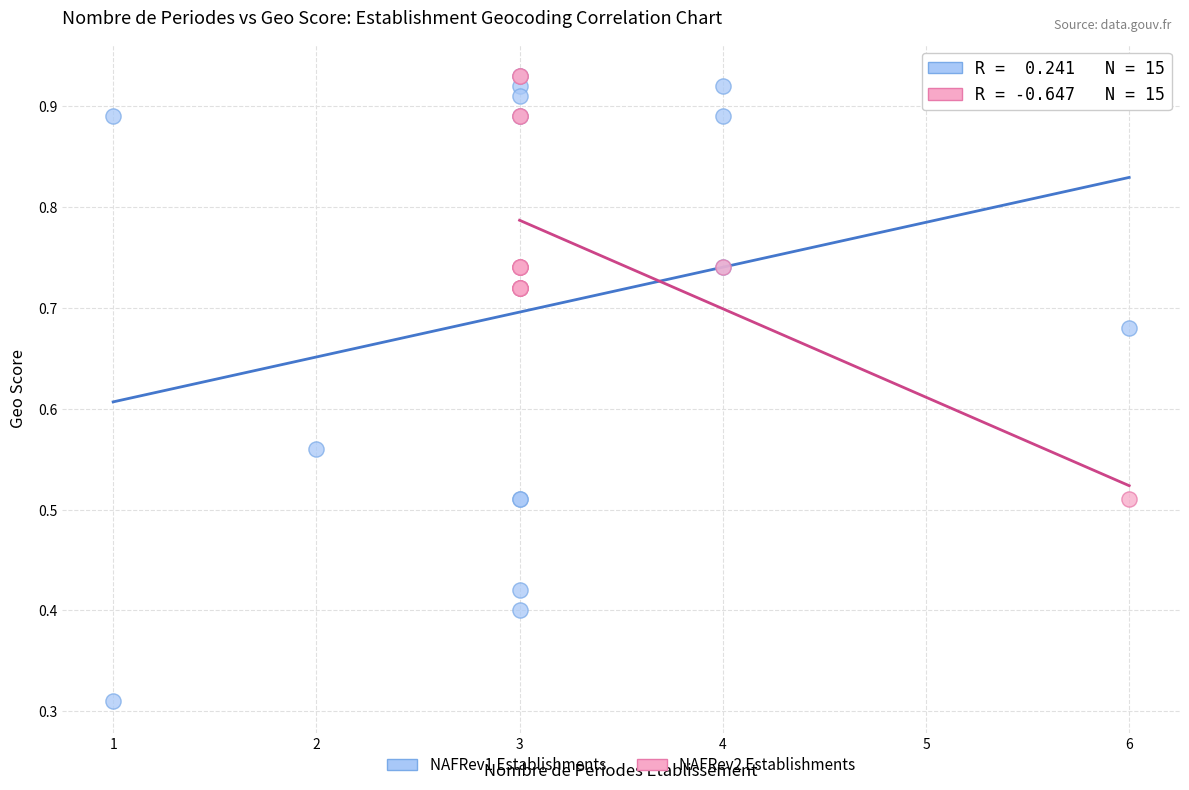

Which series contains the lowest Y value?

NAFRev1 Establishments